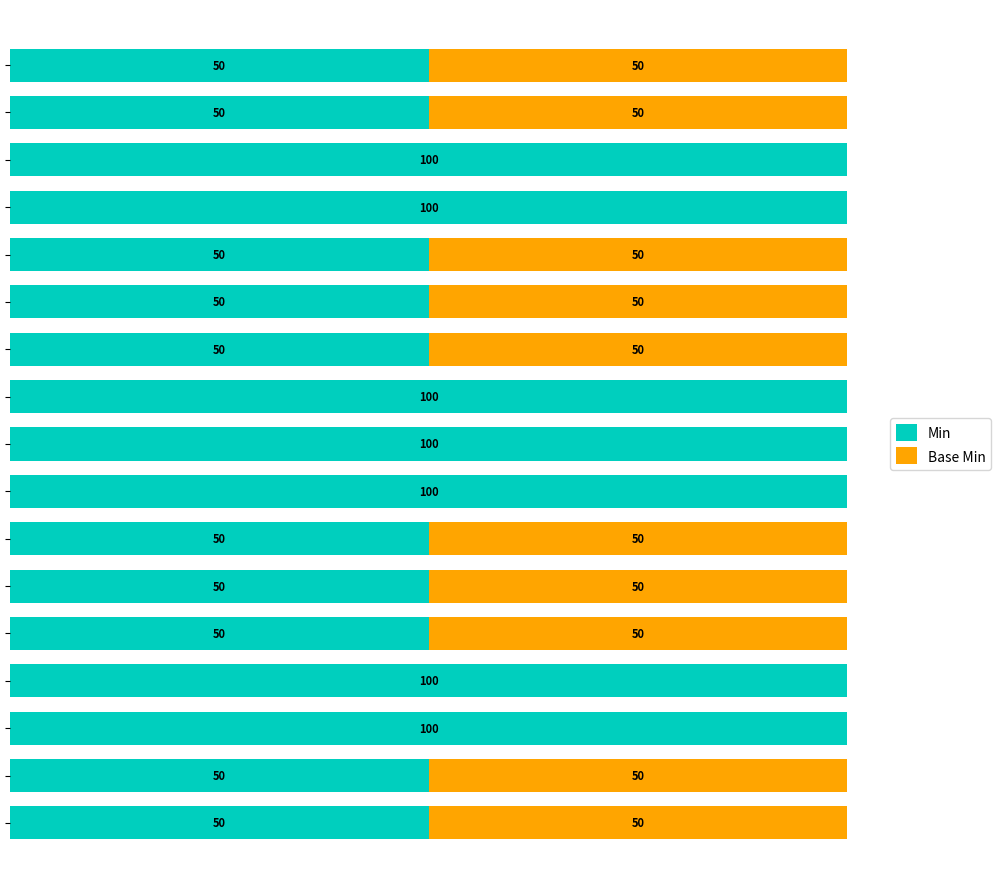

What are all the series names shown in the legend?

Min, Base Min